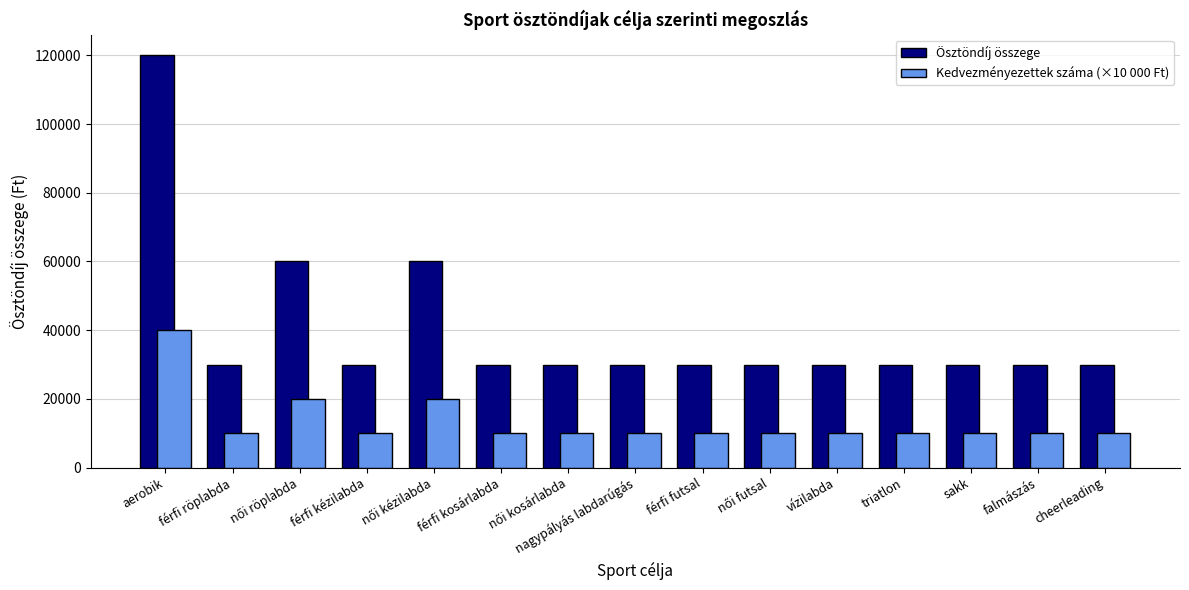

What is the highest value of the Ösztöndíj összege series?

120000